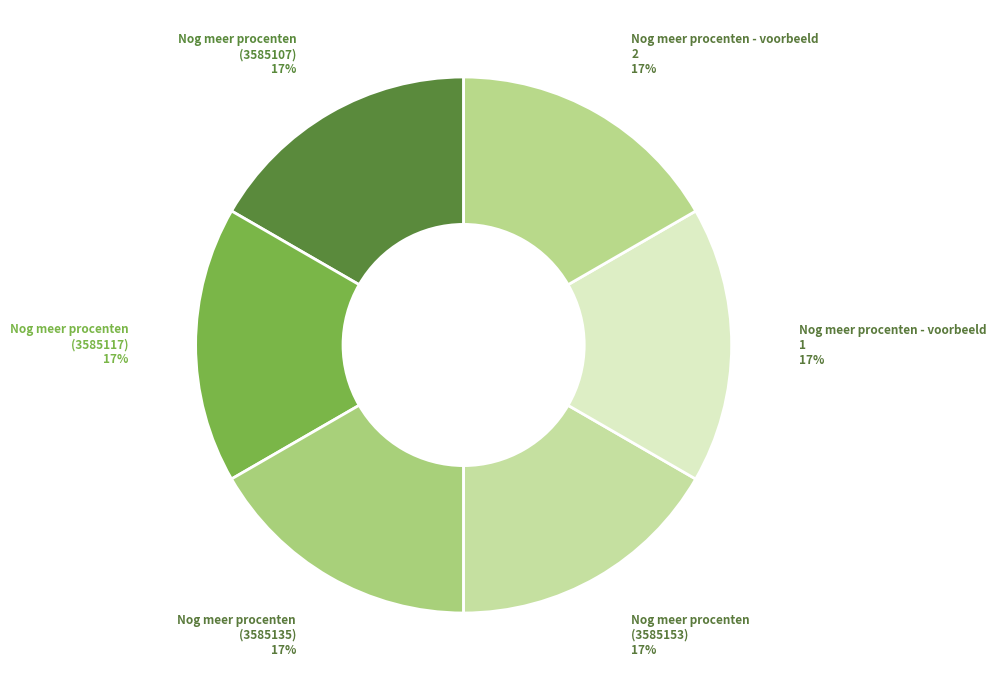

Approximately how many times larger is the value at Nog meer procenten (3585107) compared to Nog meer procenten - voorbeeld 2?

1.0